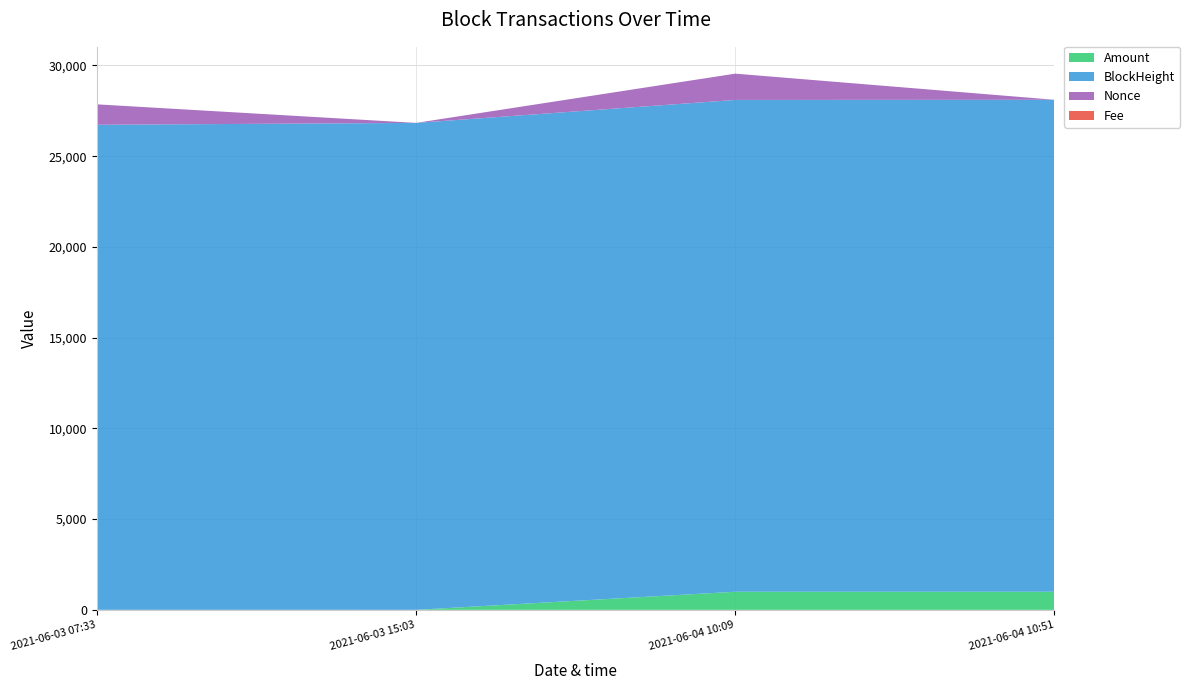

Reading left to right, list all the values displayed in this chart.

Amount: 2.0	1.0	998.0	998.0
BlockHeight: 26729.0	26833.0	27102.0	27109.0
Nonce: 1125.0	0.0	1448.0	1.0
Fee: 0.0	0.0	0.0	0.0